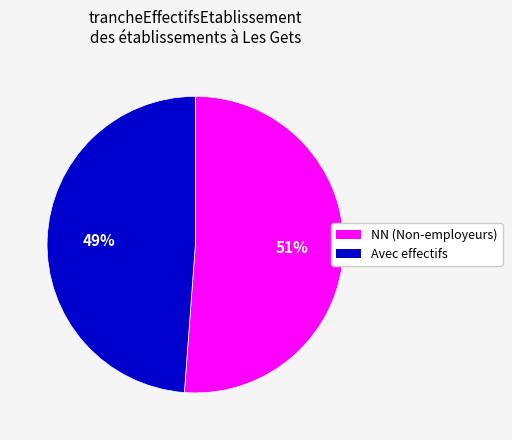

Is there a majority slice in this chart?

Yes